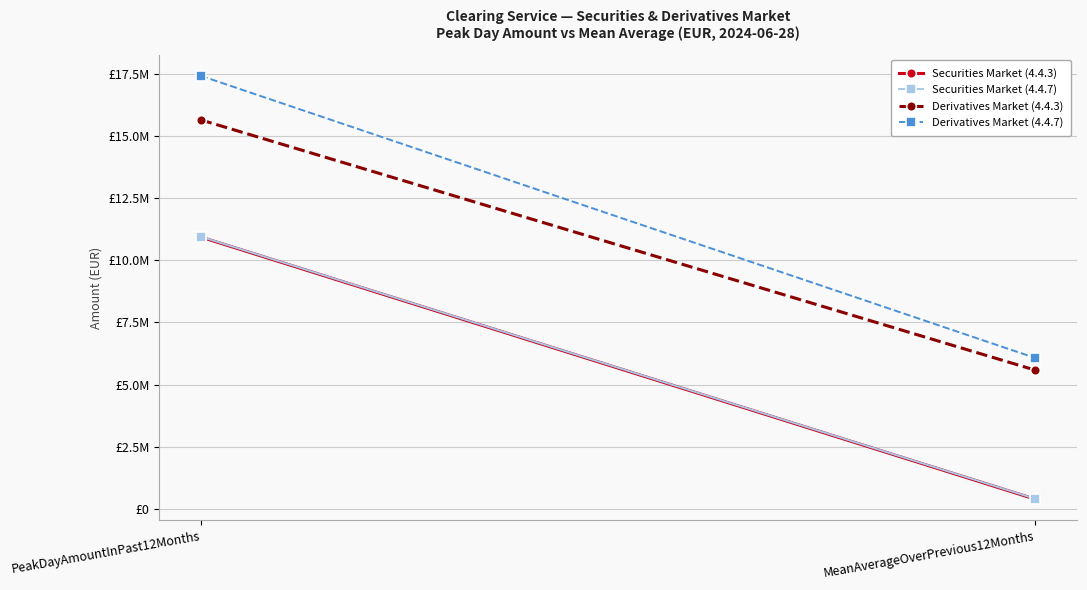

Is the value of Securities Market (4.4.7) at MeanAverageOverPrevious12Months greater than the value of Derivatives Market (4.4.7) at PeakDayAmountInPast12Months?

No